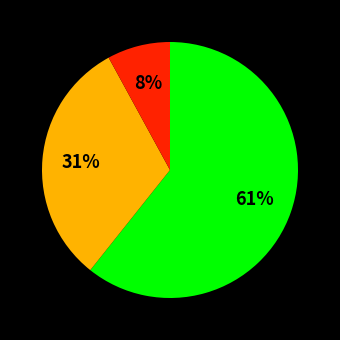

Is there any slice that represents more than half of the pie?

Yes